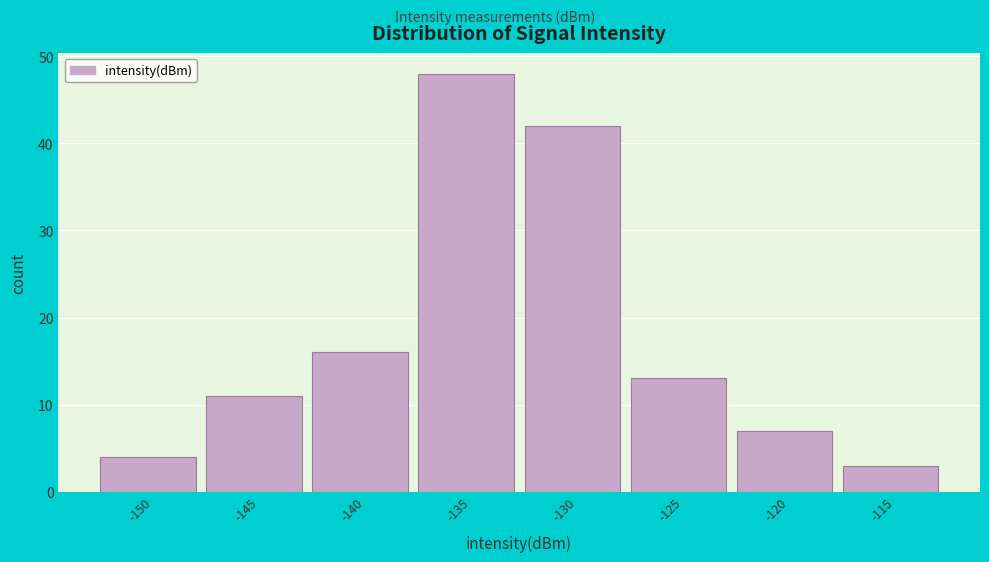

Reading left to right, what are all the values shown in this chart?

4	11	16	48	42	13	7	3